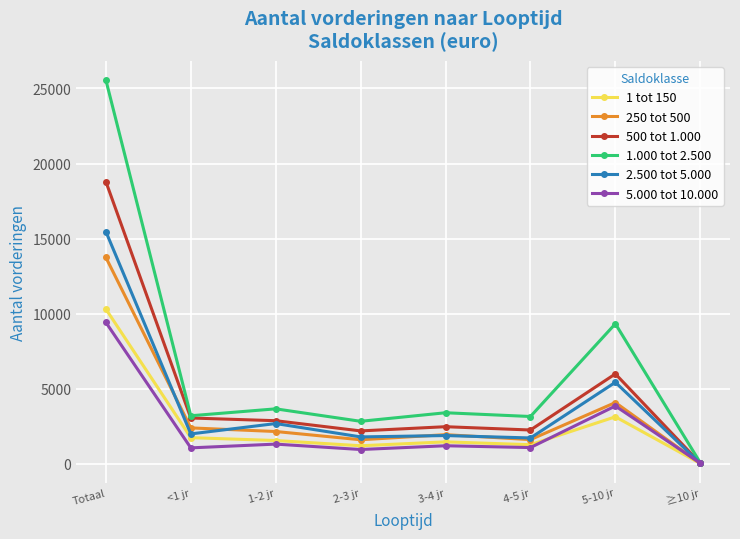

What is the label of the 6th point from the left?

4-5 jr